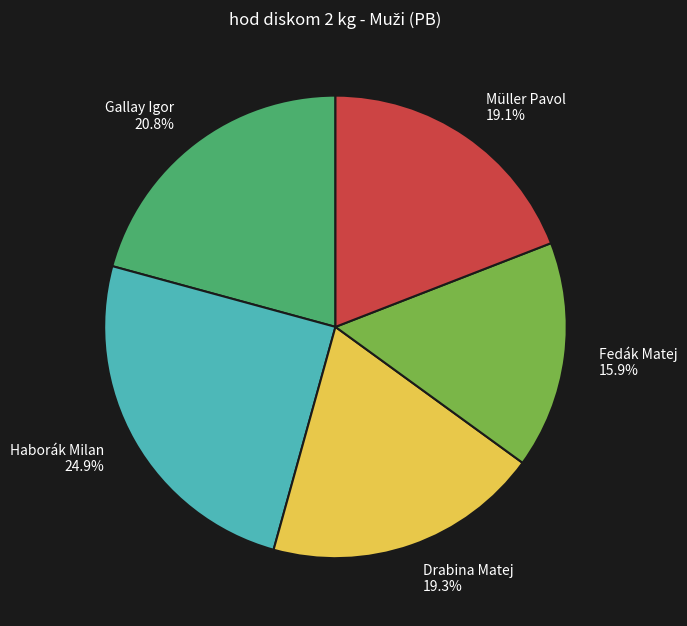

What percentage is the Gallay Igor slice, to the nearest percent?

21%